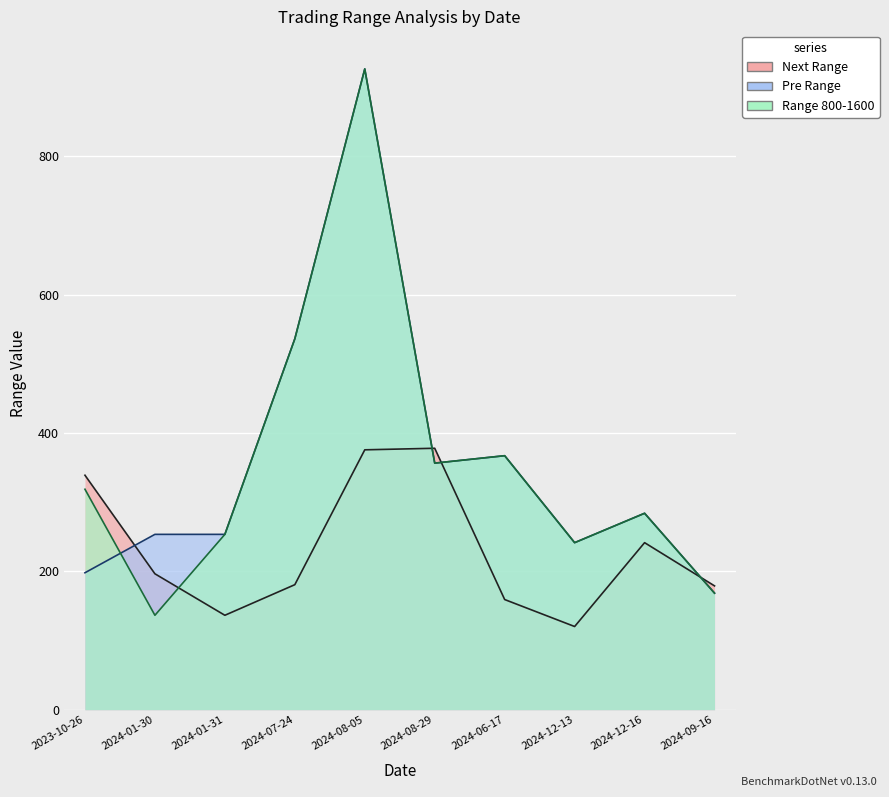

At which label does Next Range reach its minimum?

2024-12-13